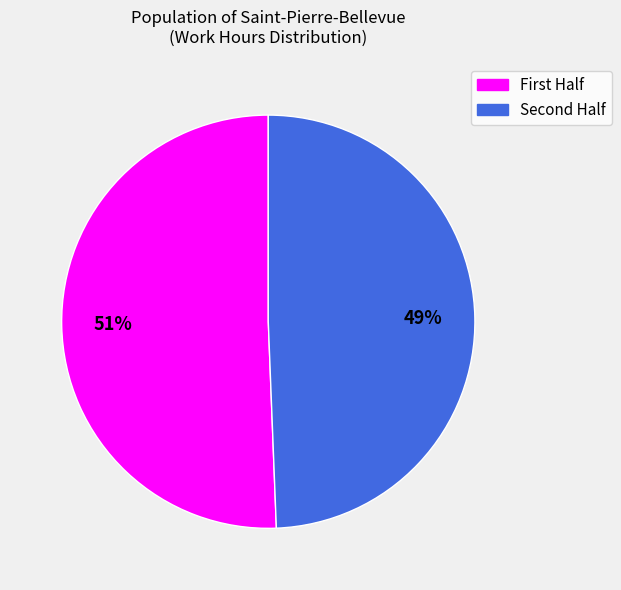

To the nearest percent, what is the average slice percentage?

50%